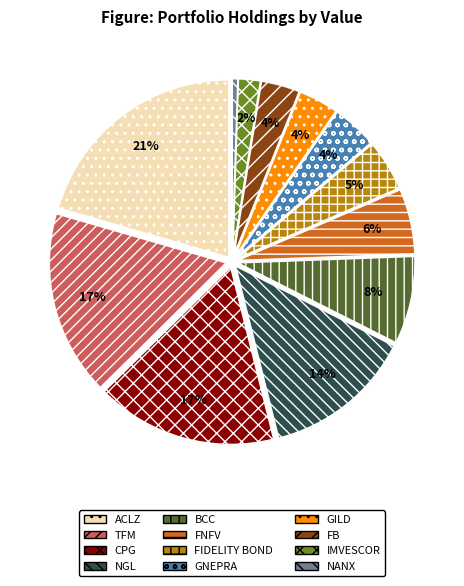

Is there a majority slice in this chart?

No